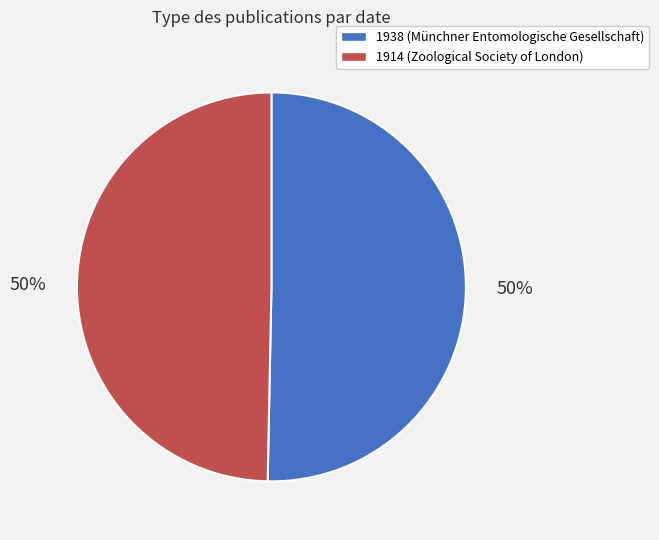

Approximately how many times larger is the value at 1938 (Münchner Entomologische Gesellschaft) compared to 1914 (Zoological Society of London)?

1.0